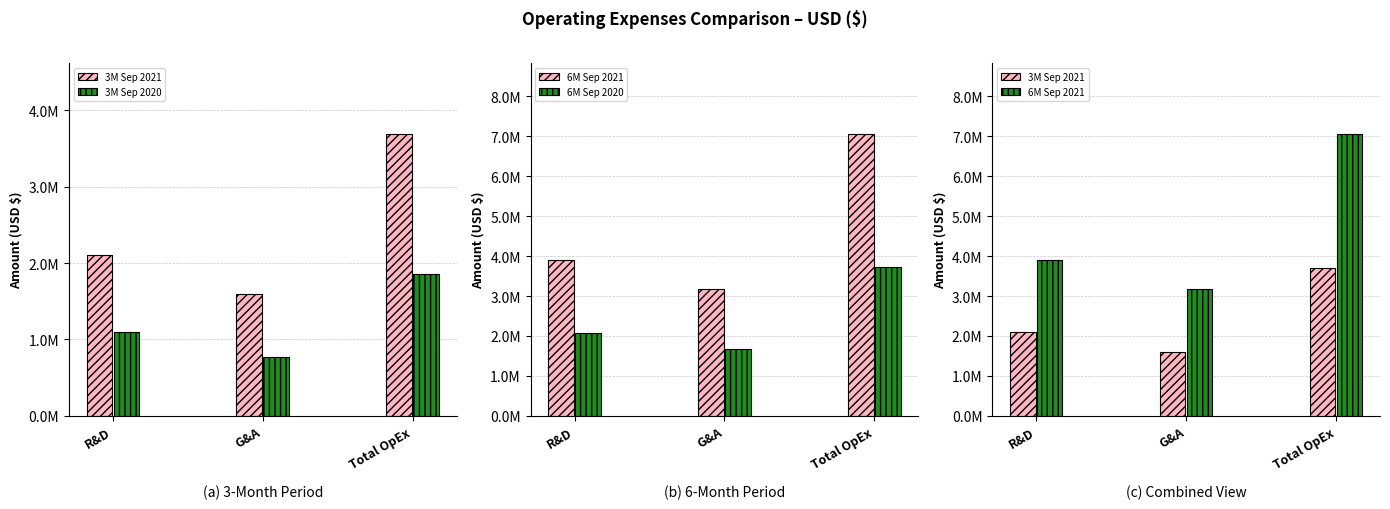

At which category is the sum across all series the highest?

Total OpEx